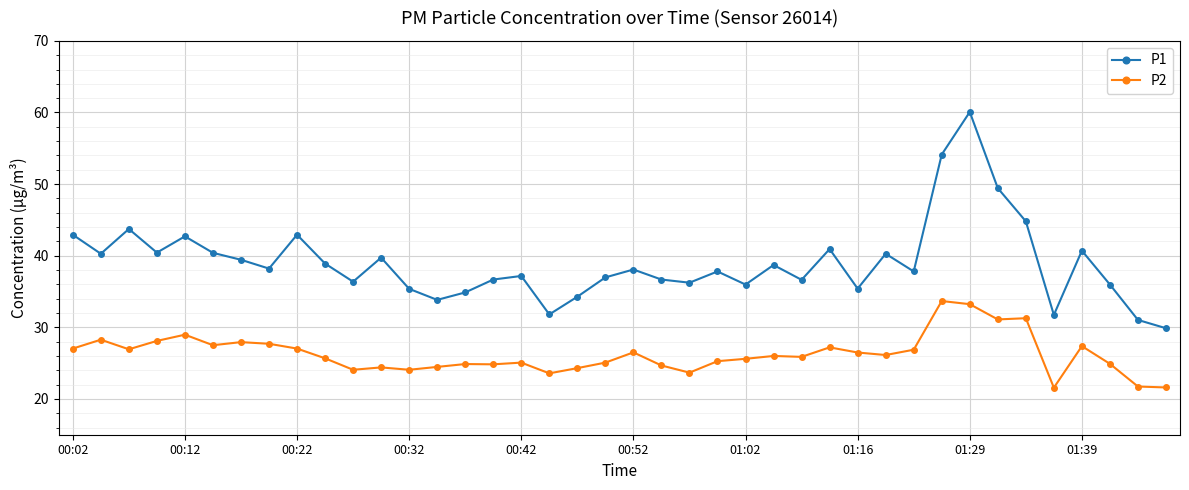

True or false: P1 has more than 2 points higher than both neighbors.

True